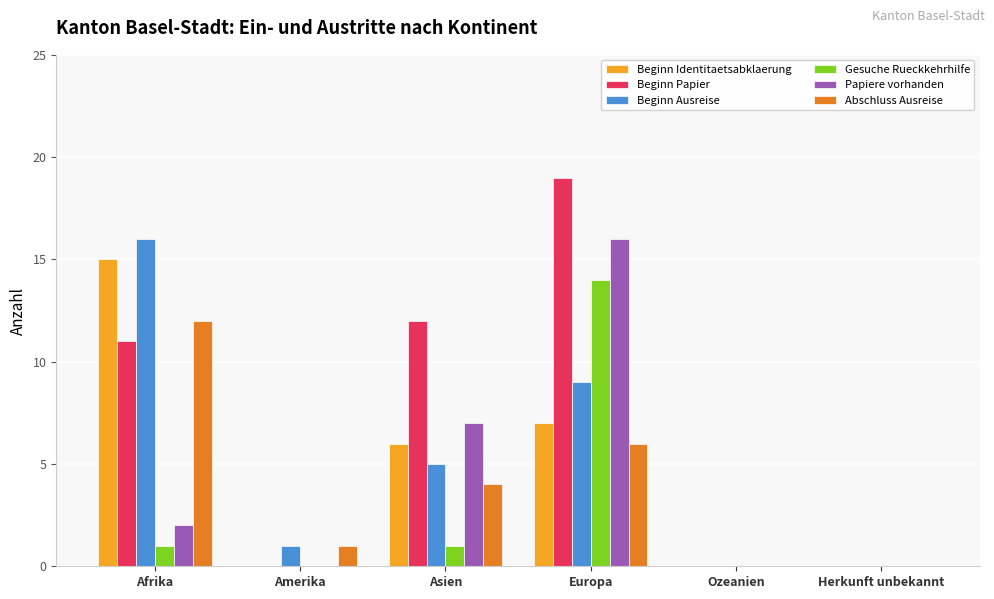

What is the sum of all Gesuche Rueckkehrhilfe values?

16